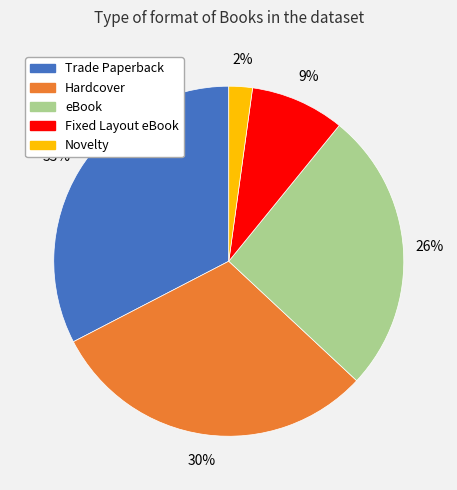

Which slice is the largest?

Trade Paperback